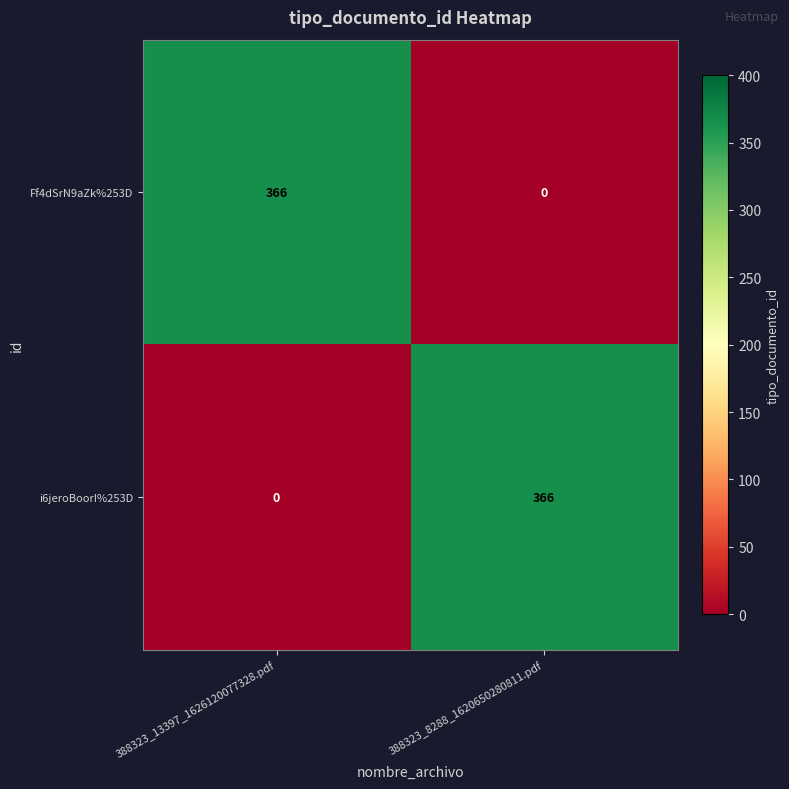

Reading right to left, extract all data points from this chart.

Ff4dSrN9aZk%253D: 0	366
i6jeroBoorI%253D: 366	0